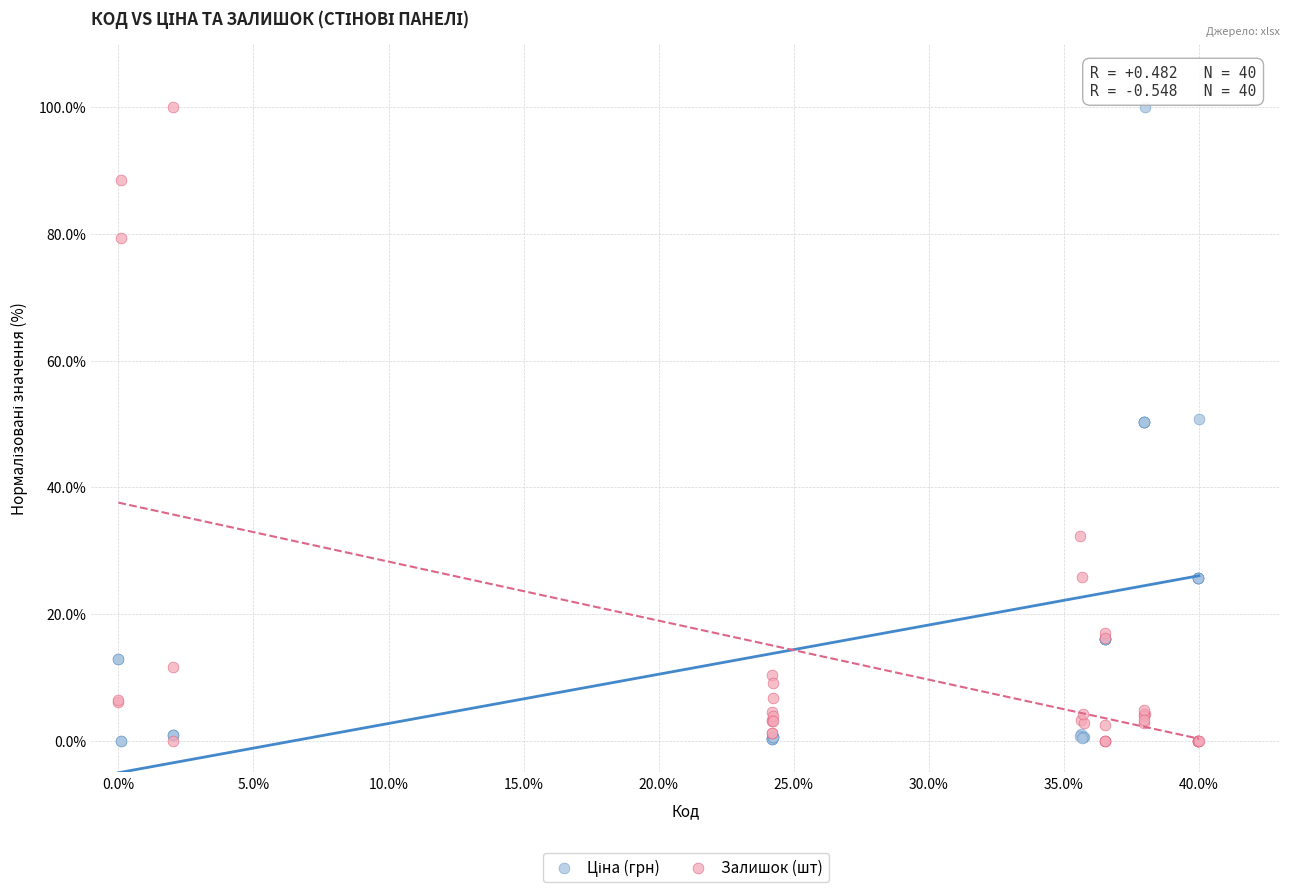

What is the X range (max minus min) for the scatter plot?

40.0